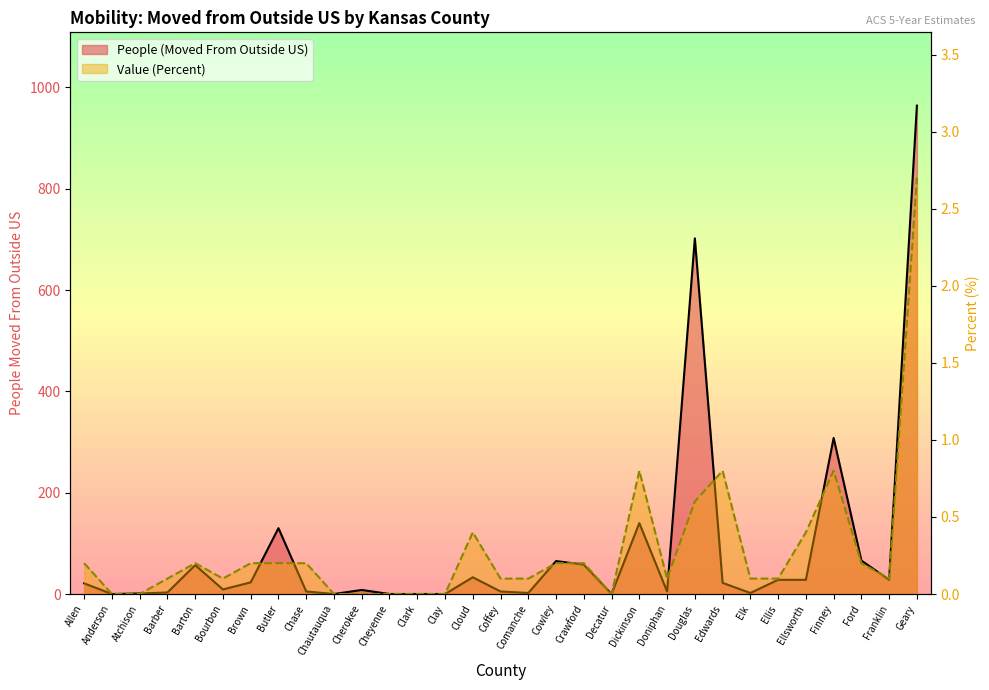

What are all the series names shown in the legend?

People (Moved From Outside US), Value (Percent)